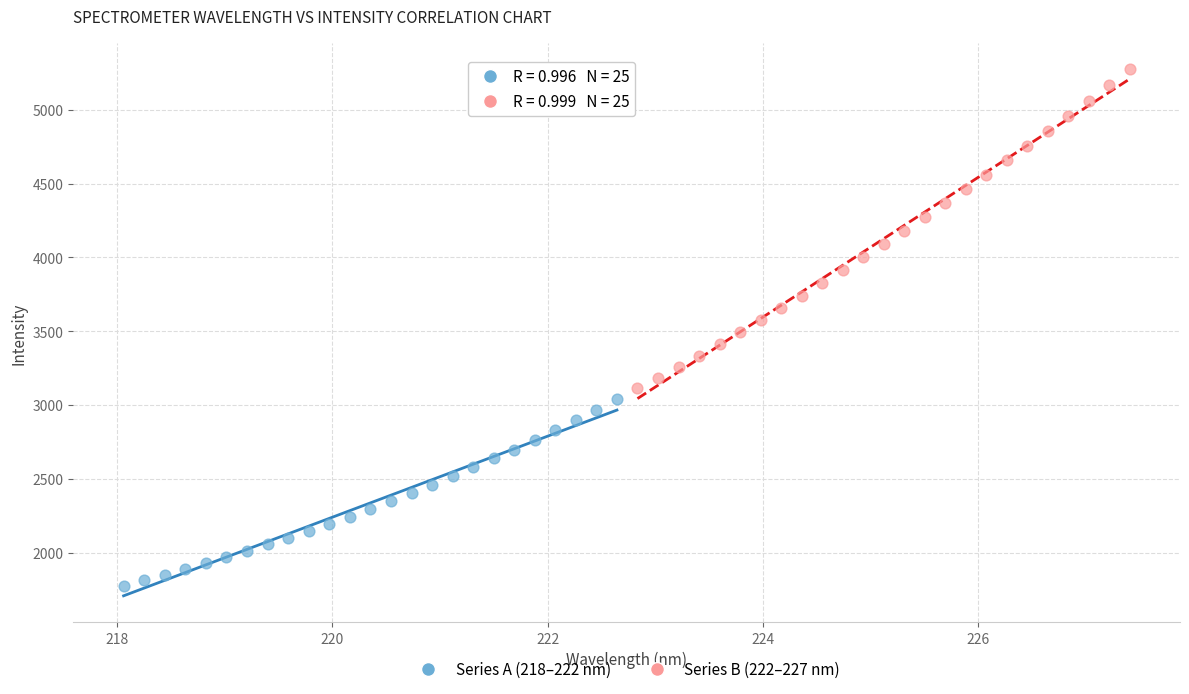

Which series has the widest spread of Y values?

Series B (222–227 nm)